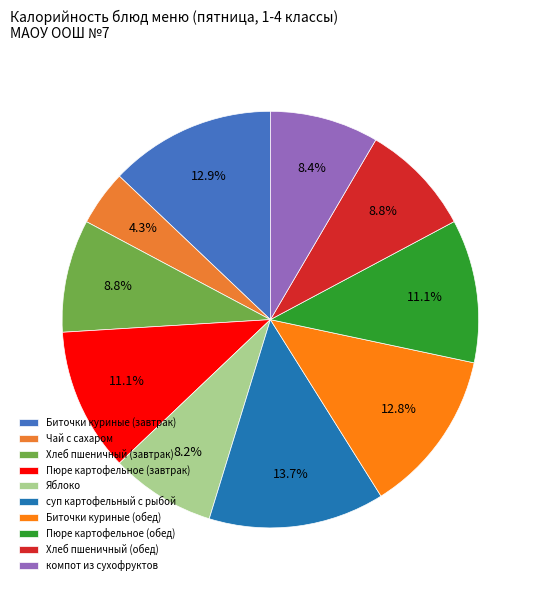

To the nearest percent, what is the combined percentage of Пюре картофельное (завтрак) and Пюре картофельное (обед)?

22%